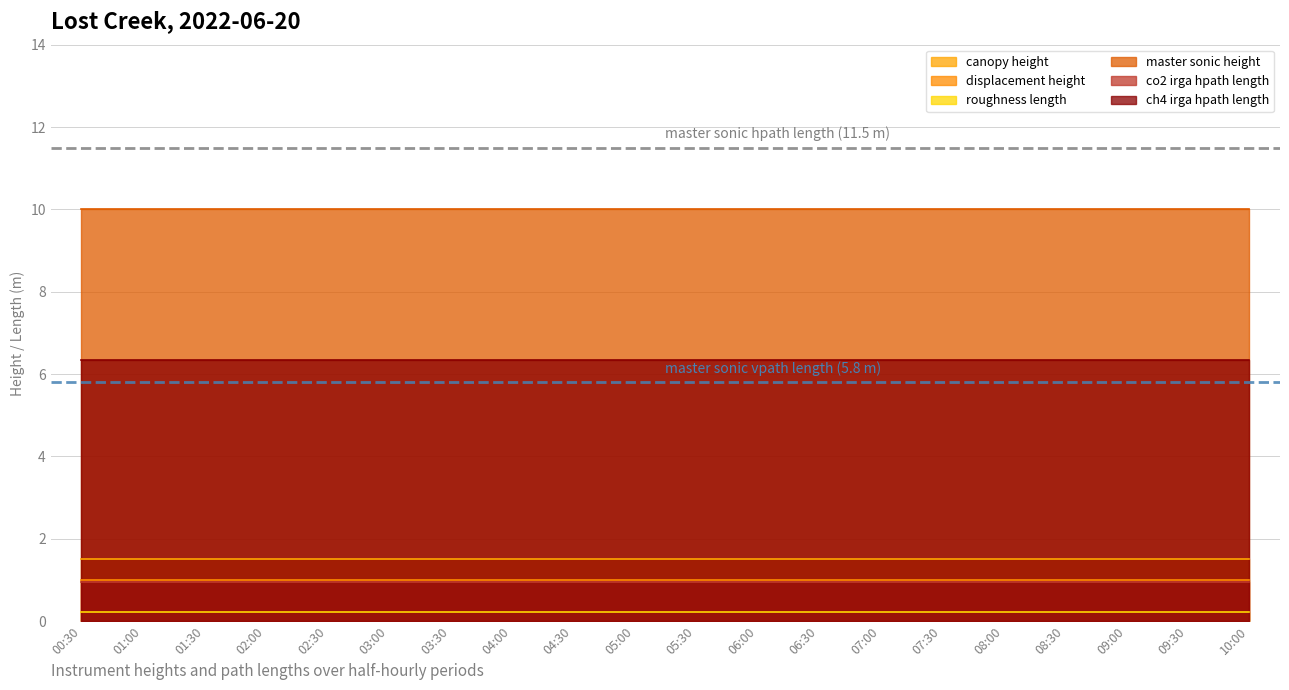

Which series has the largest range (max minus min)?

canopy_height